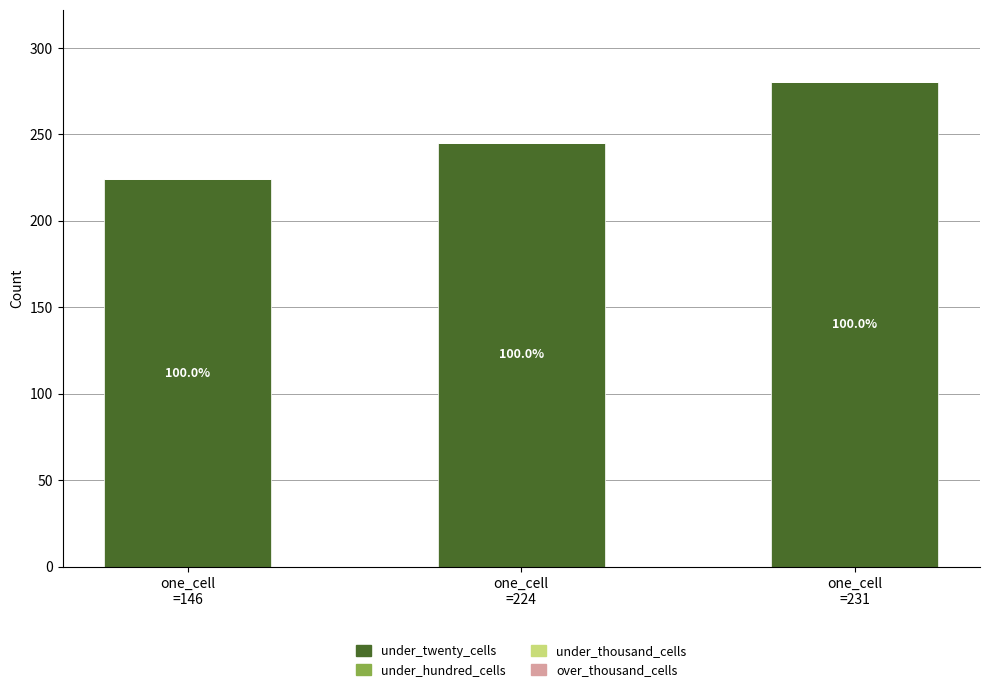

Reading left to right, extract all data points from this chart.

under_twenty_cells: 224	245	280
under_hundred_cells: 0	0	0
under_thousand_cells: 0	0	0
over_thousand_cells: 0	0	0